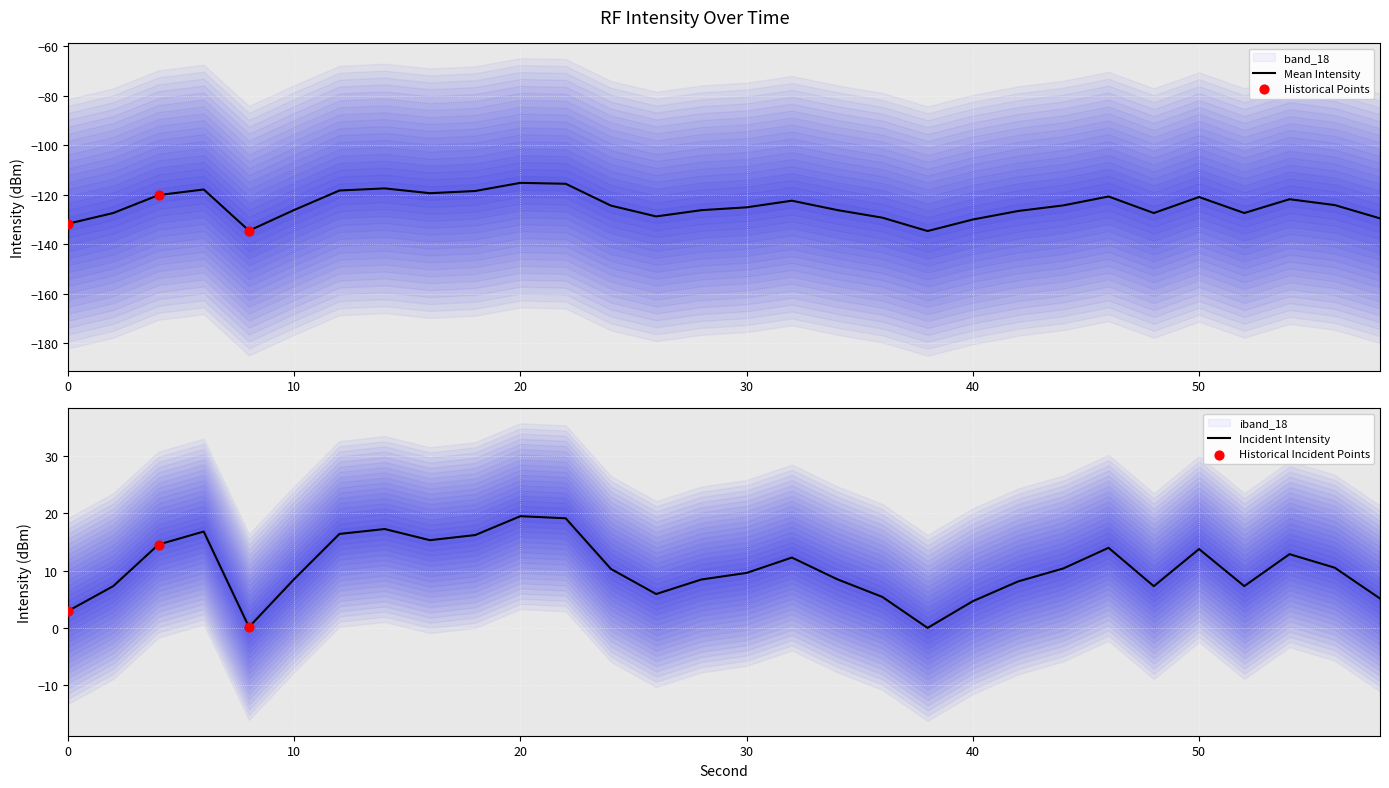

At how many categories does at least one series exceed -15?

30